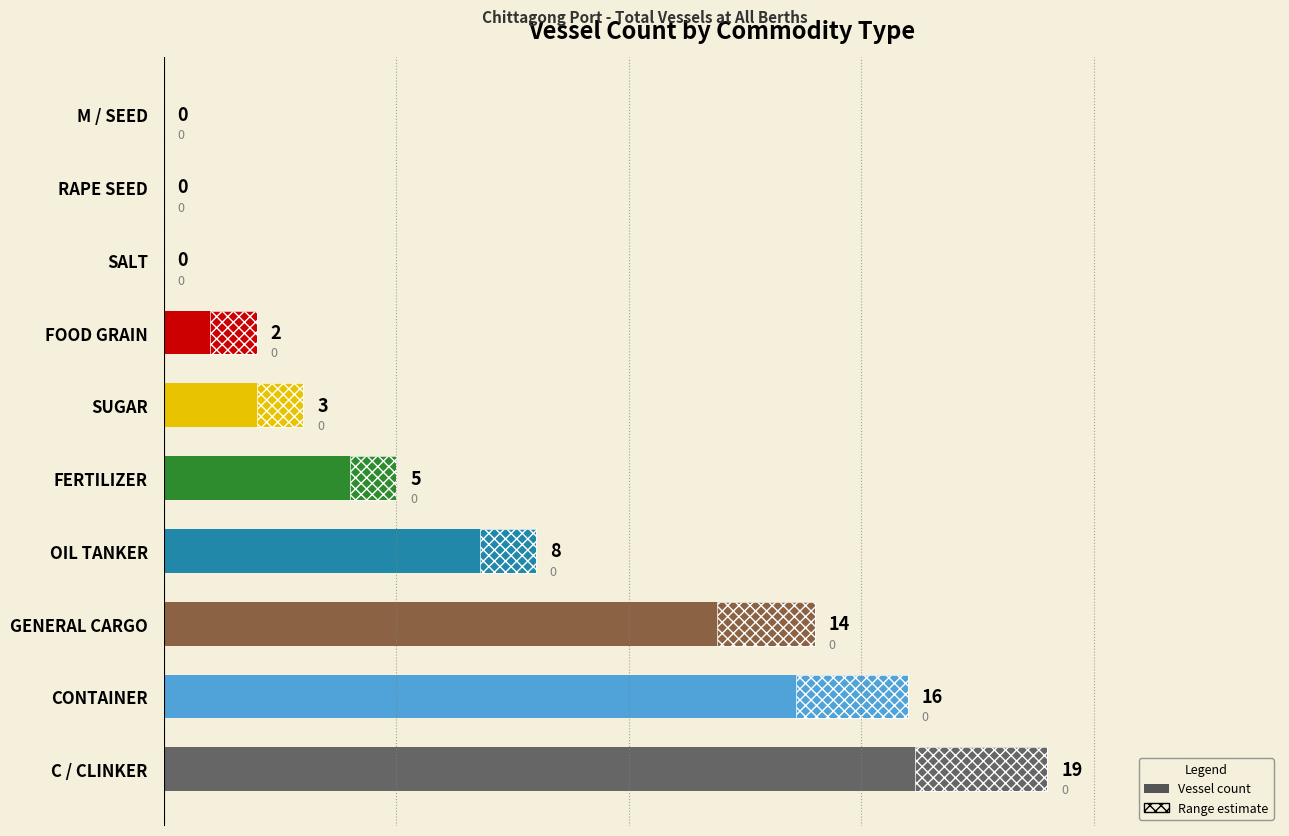

What is the difference between the maximum and second lowest values?

19